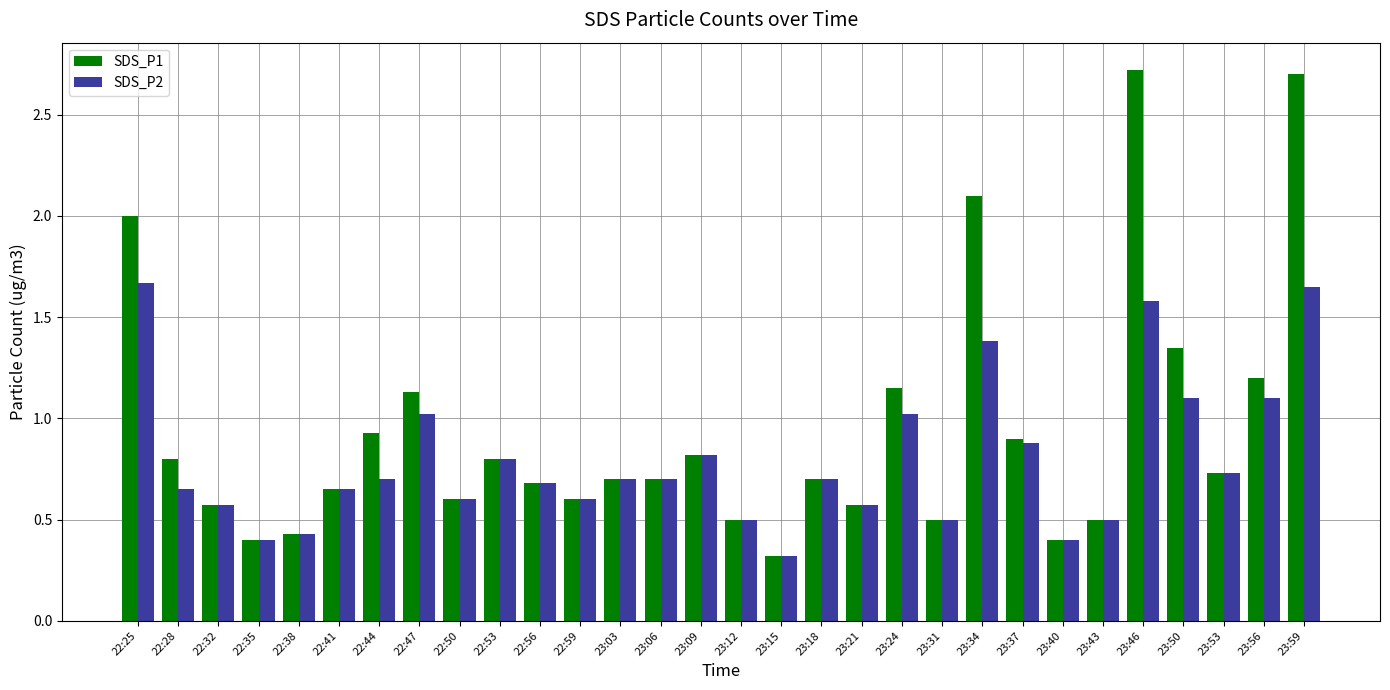

What is the difference between the maximum and minimum values in the SDS_P1 series?

2.4